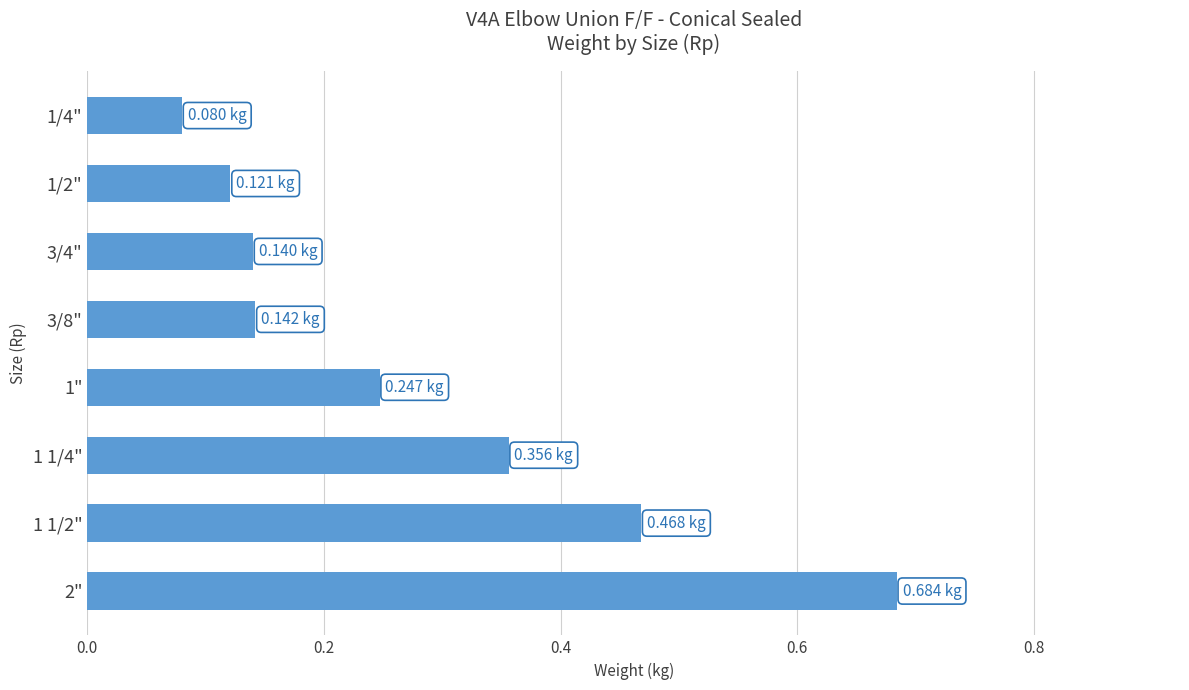

Between 1 1/4" and 3/8", which is larger?

1 1/4"